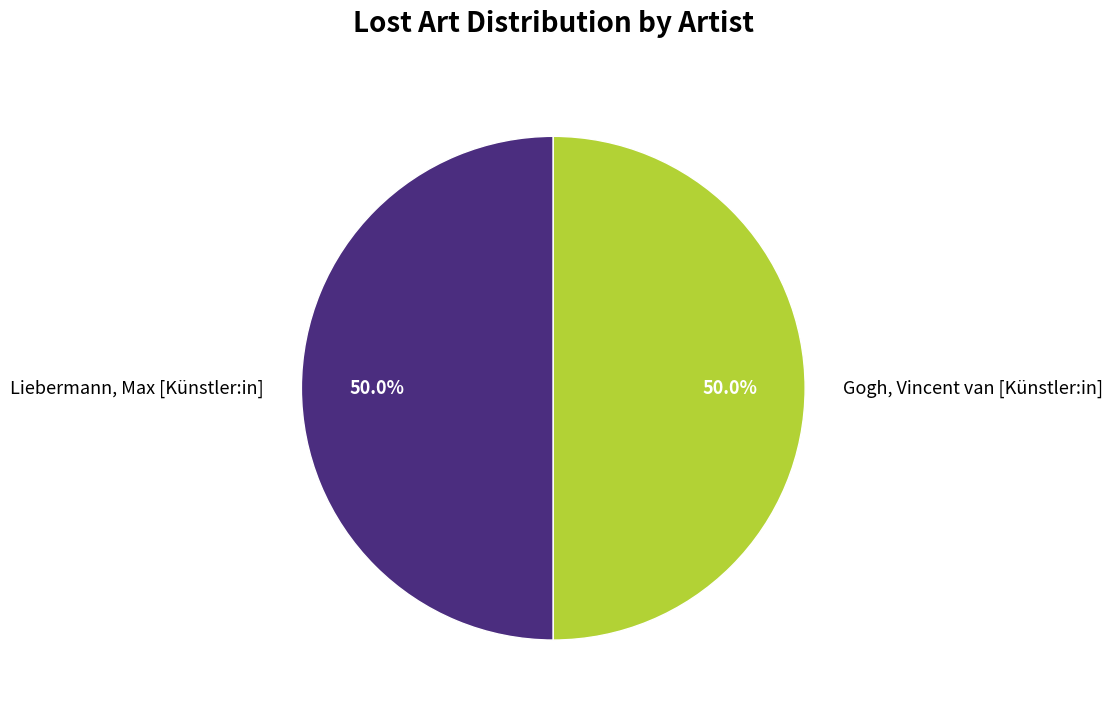

What is the total percentage of Liebermann, Max [Künstler:in] and Gogh, Vincent van [Künstler:in]?

100.0%